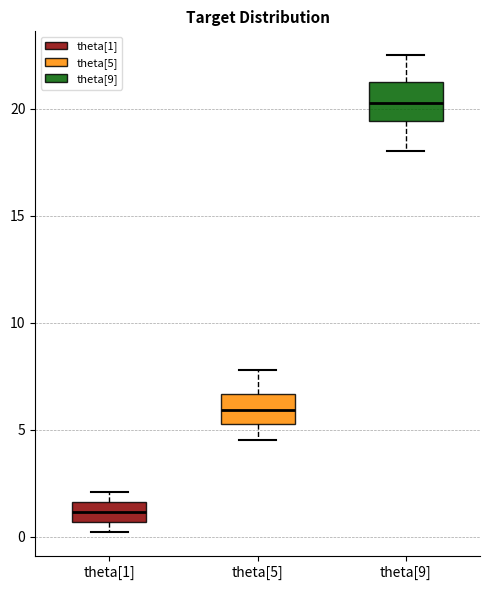

Reading left to right, transcribe this box plot: for each box, give where its median line is, the range the box spans, and where its two whiskers end, as read against the y-axis. The values are not printed on the chart, so give them approximately, as read against the axis.

theta[1]: median 1.0, box 0.5 to 1.5, whiskers 0.0 to 2.0
theta[5]: median 6.0, box 5.5 to 6.5, whiskers 4.5 to 8.0
theta[9]: median 20.5, box 19.5 to 21.0, whiskers 18.0 to 22.5